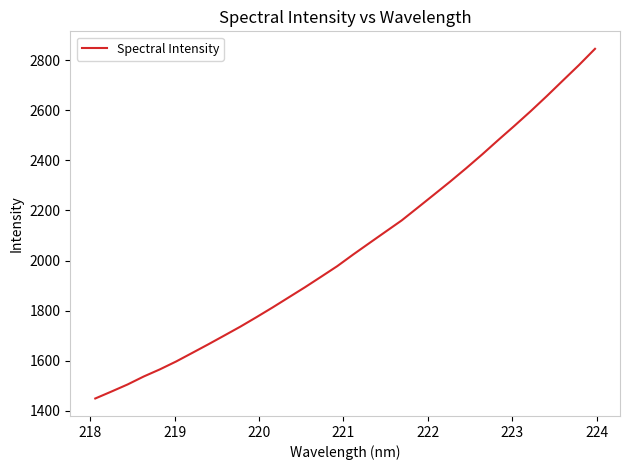

What is the maximum value shown in the chart?

2846.1